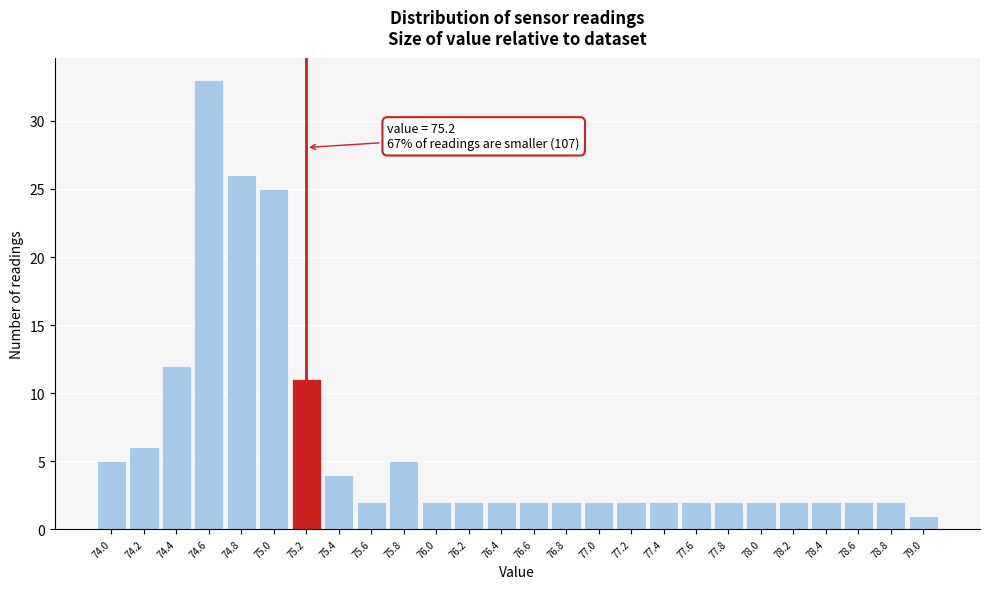

Over which range of the x-axis is the bar tallest?

74.5 to 74.7